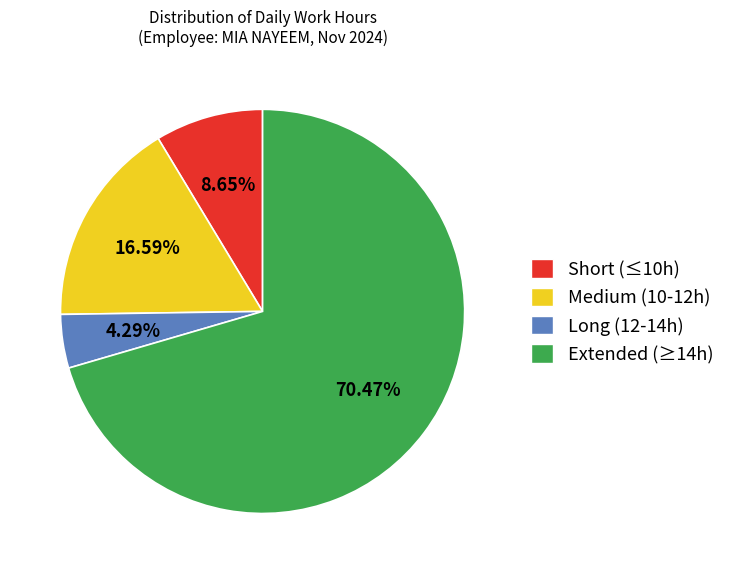

Approximately how many times larger is the value at Medium (10-12h) compared to Long (12-14h)?

3.9